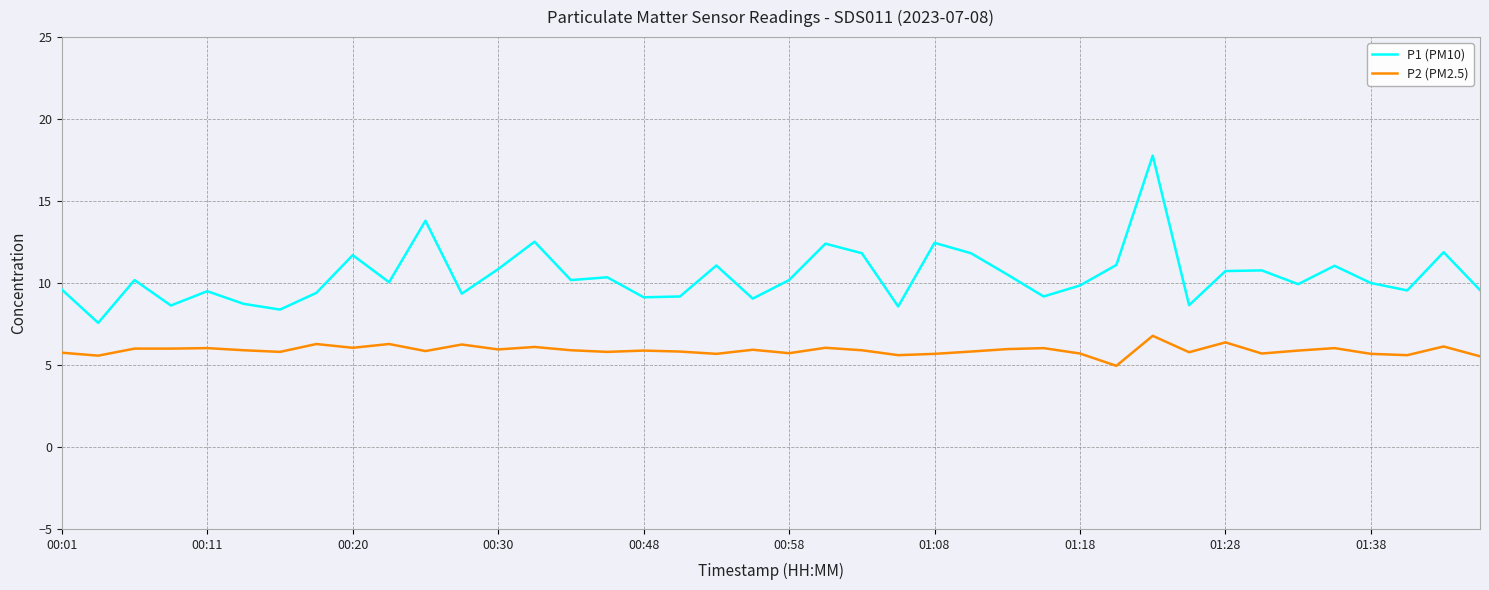

Rank the series by their average value, from highest to lowest.

P1 (PM10), P2 (PM2.5)